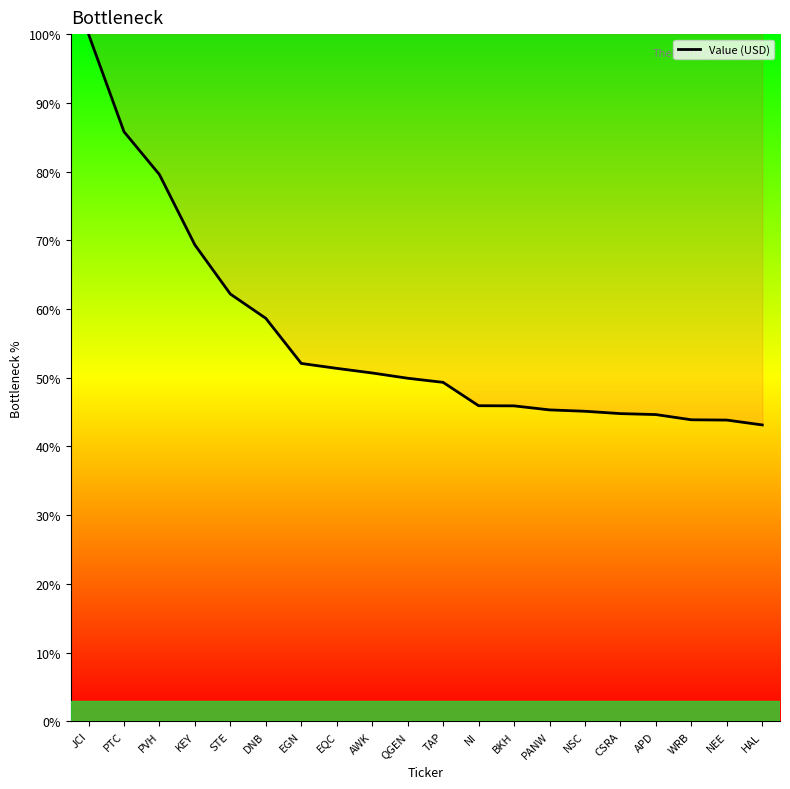

True or false: the data shows 49.9 at QGEN.

True